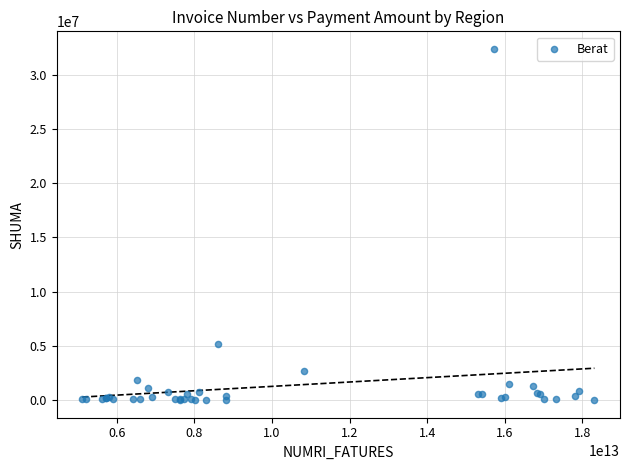

What Y value in the scatter plot is closest to 16187084?

5214685